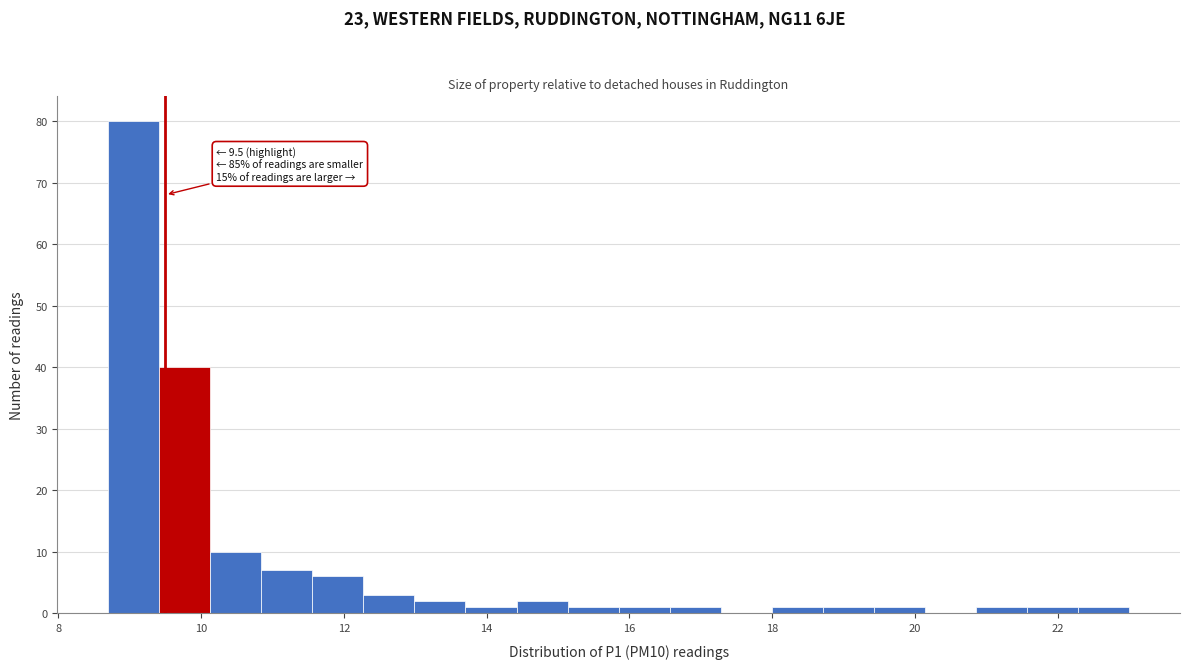

Read against the x-axis, roughly where is the centre of the tallest bar?

9.0